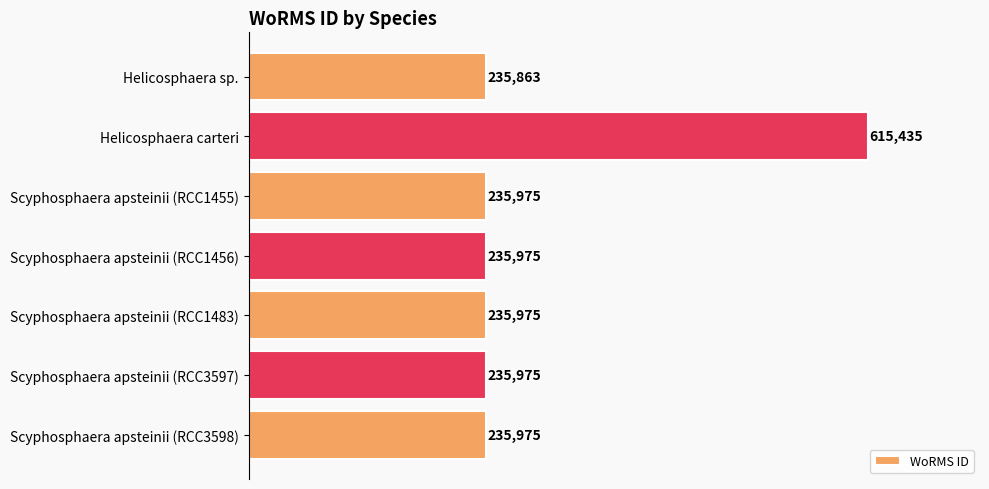

Read the value at Scyphosphaera apsteinii (RCC1483).

235975